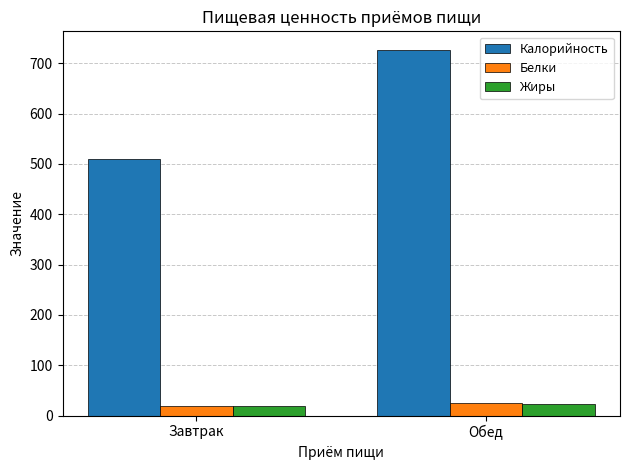

Between Завтрак and Обед, which series saw the biggest shift?

Калорийность